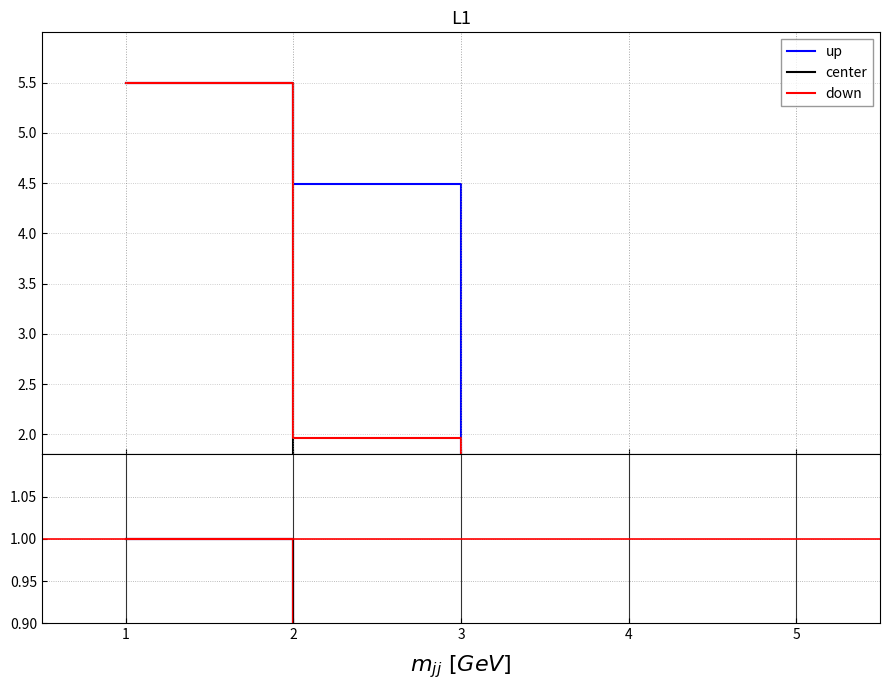

True or false: down has more than 1 interior local peaks.

False